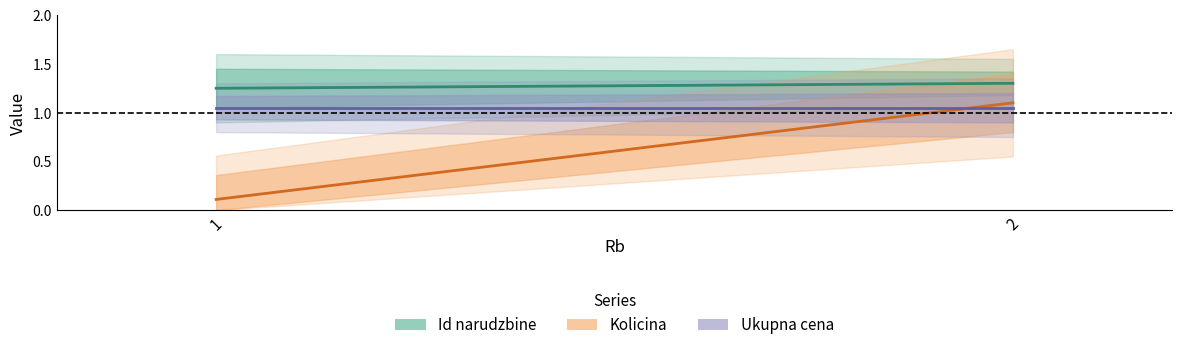

Reading left to right, transcribe all the data shown in this chart.

Id narudzbine: 1=1.2	2=1.3
Kolicina: 1=0.1	2=1.1
Ukupna cena: 1=1.1	2=1.1